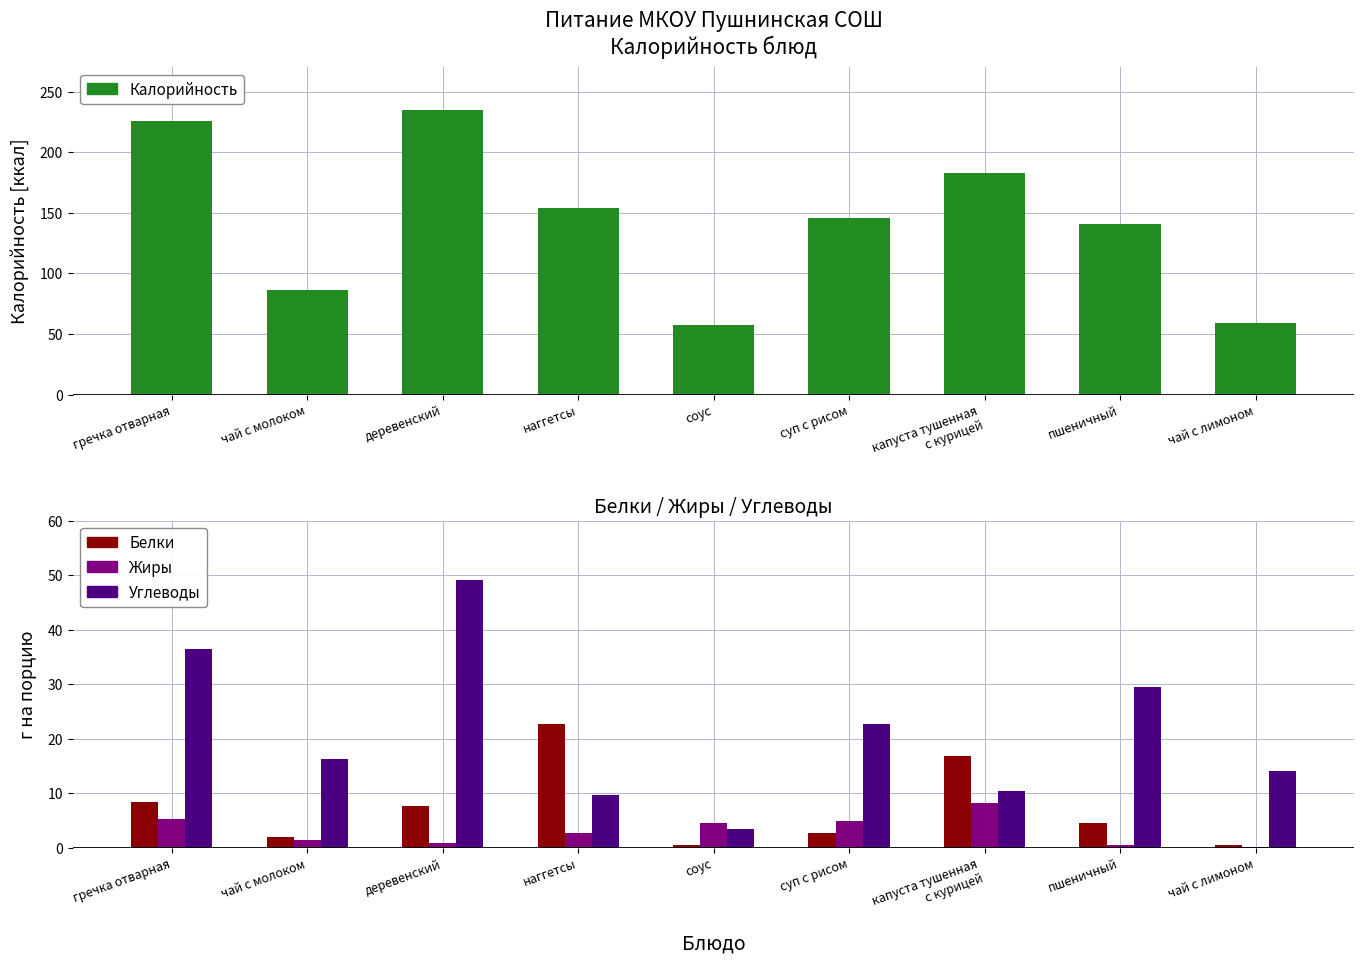

At which label does Калорийность reach its minimum?

соус